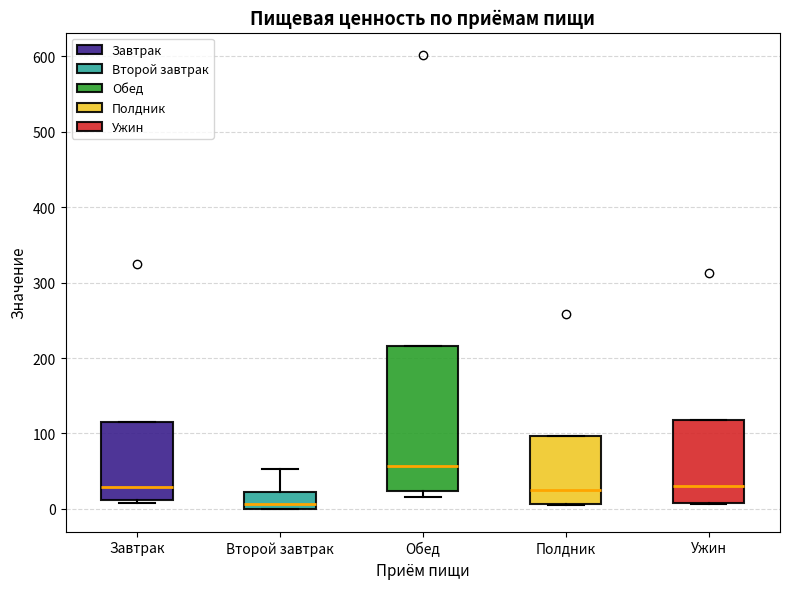

Reading left to right, read every box against the y-axis: the position of its median line, the range the box covers, and the ends of its whiskers. The values are not printed on the chart, so give them approximately, as read against the axis.

Завтрак: median 30, box 10 to 120, whiskers 10 (just below the box's lower edge) to 120
Второй завтрак: median 10, box 0 to 20, whiskers 0 to 50
Обед: median 60, box 20 to 220, whiskers 20 (just below the box's lower edge) to 220
Полдник: median 20, box 10 to 100, whiskers 10 to 100
Ужин: median 30, box 10 to 120, whiskers 10 to 120